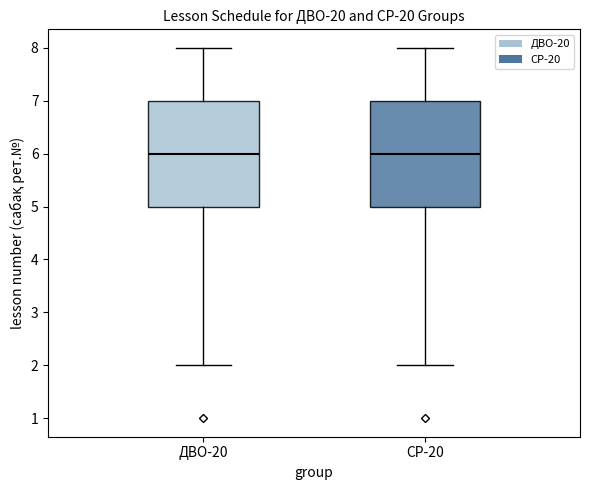

Where is the upper edge of the box for ДВО-20 on the y-axis? The values are not printed on the chart, so give them approximately, as read against the axis.

7